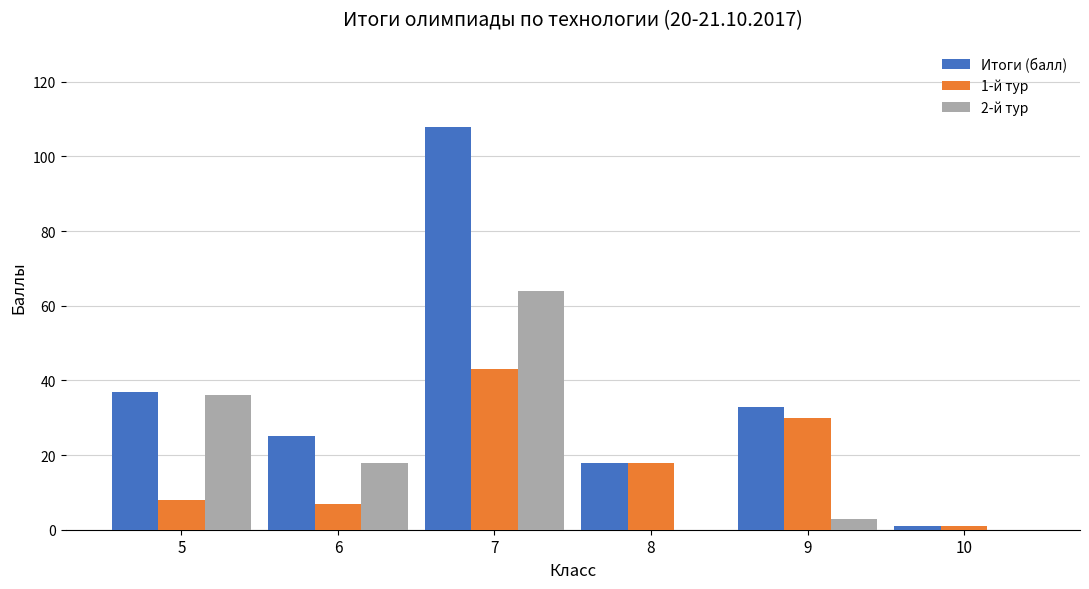

True or false: Итоги (балл) has a value of 37 at 5.

True